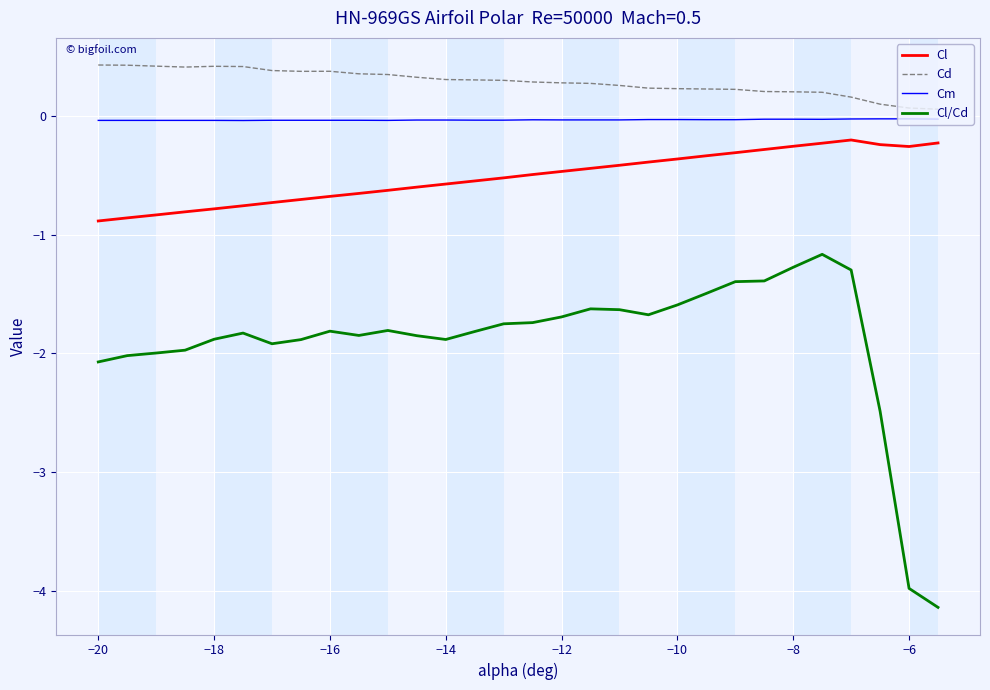

What are all the series names shown in the legend?

Cl, Cd, Cm, Cl/Cd